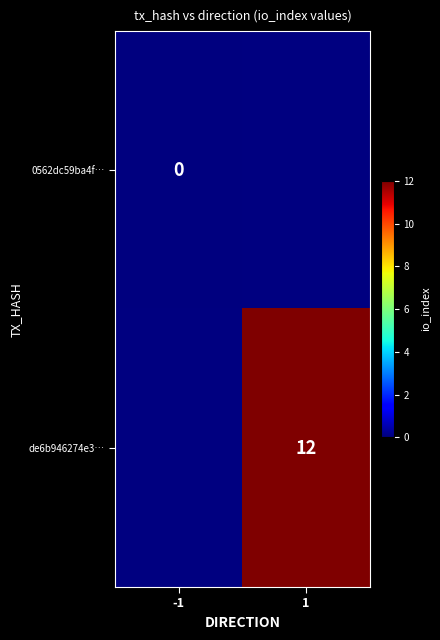

The de6b946274e3… series shows 19 at 1. True or false?

False